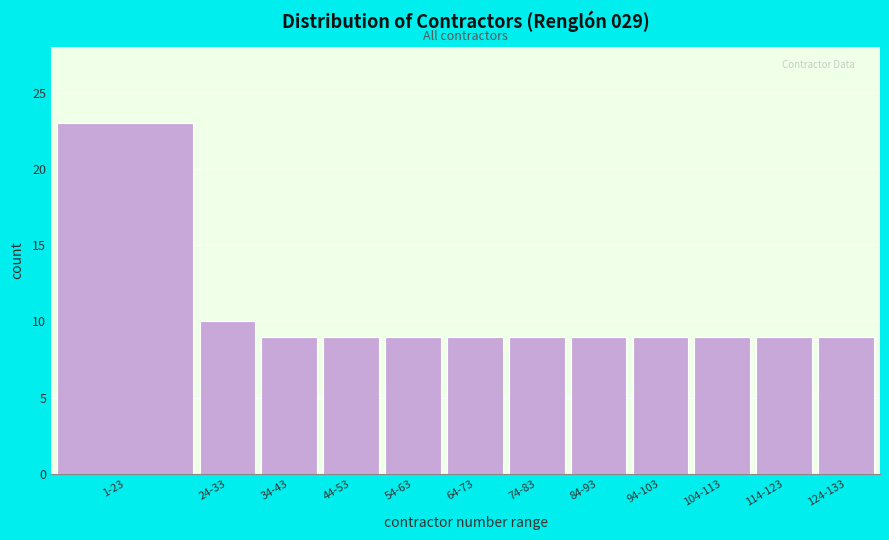

Reading left to right, list all the values displayed in this chart.

1-23=23	24-33=10	34-43=9	44-53=9	54-63=9	64-73=9	74-83=9	84-93=9	94-103=9	104-113=9	114-123=9	124-133=9